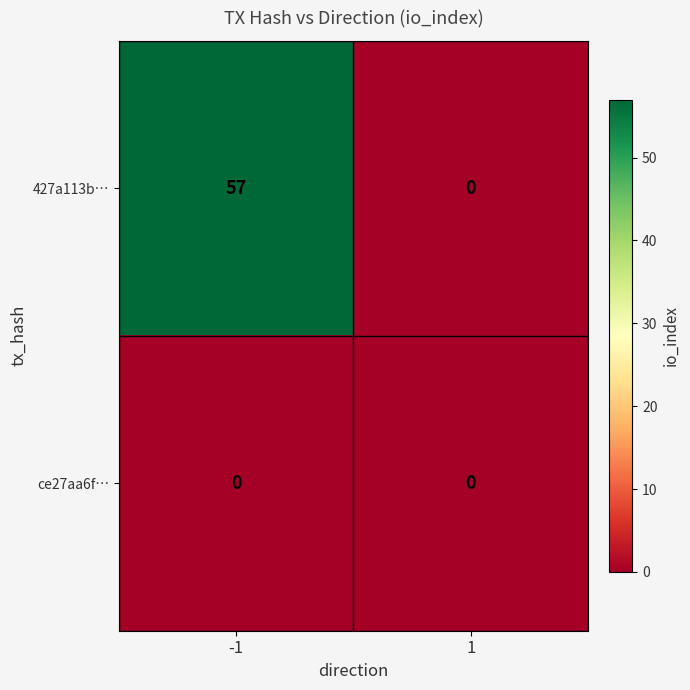

Rank the series by their maximum value, from lowest to highest.

ce27aa6f…, 427a113b…